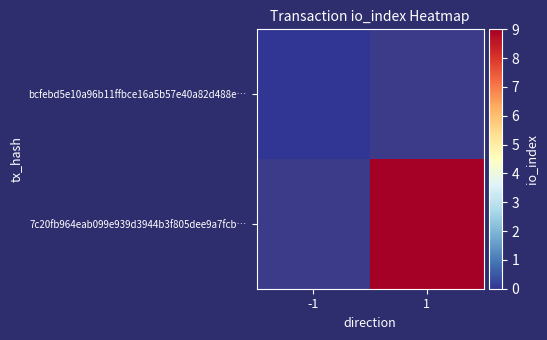

Is it true that 7c20fb964eab099e939d3944b3f805dee9a7fcb… equals 15.9 at 1?

False